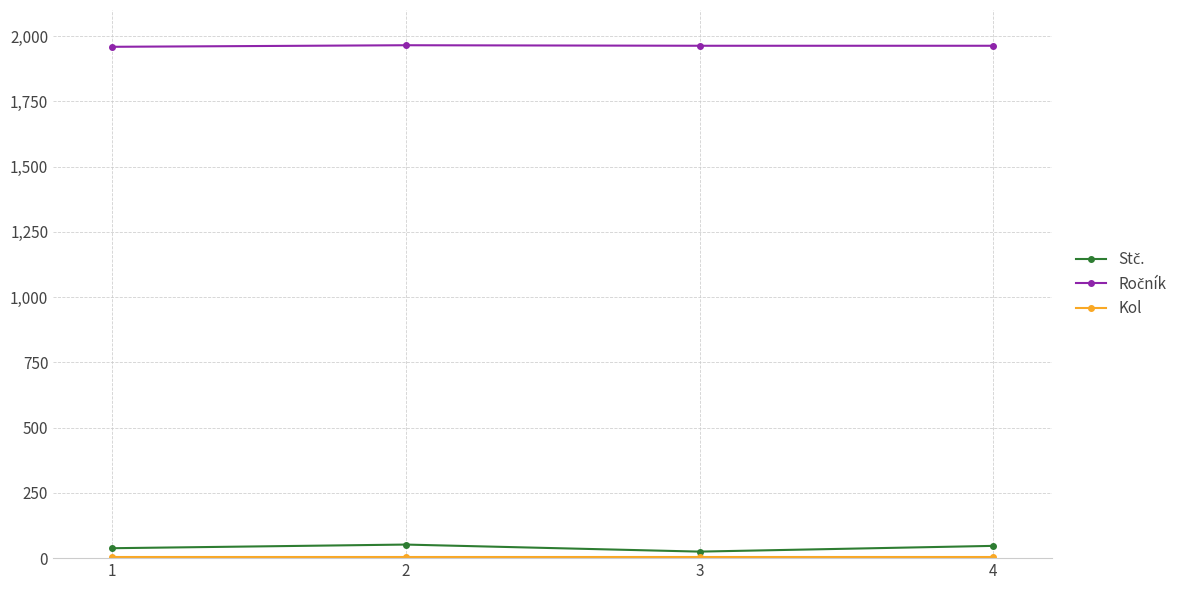

What is the sum of all Ročník values?

7850